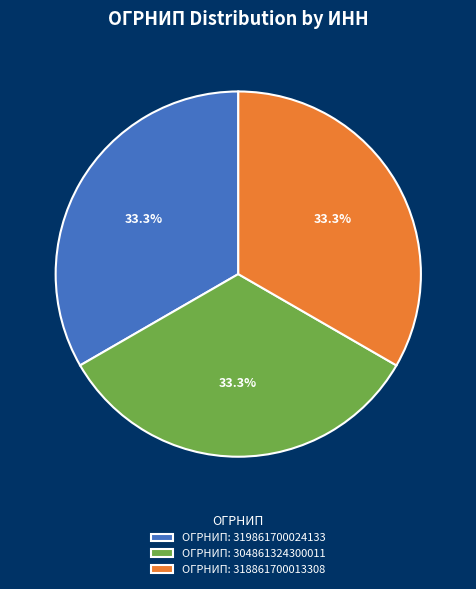

How many segments does this pie chart have?

3